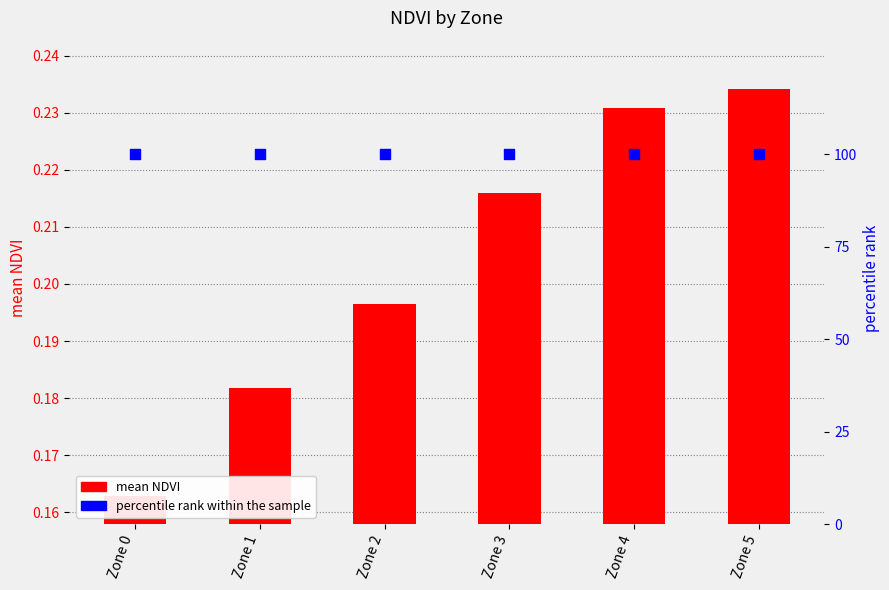

Which series has the largest total across all categories?

percentile rank within the sample